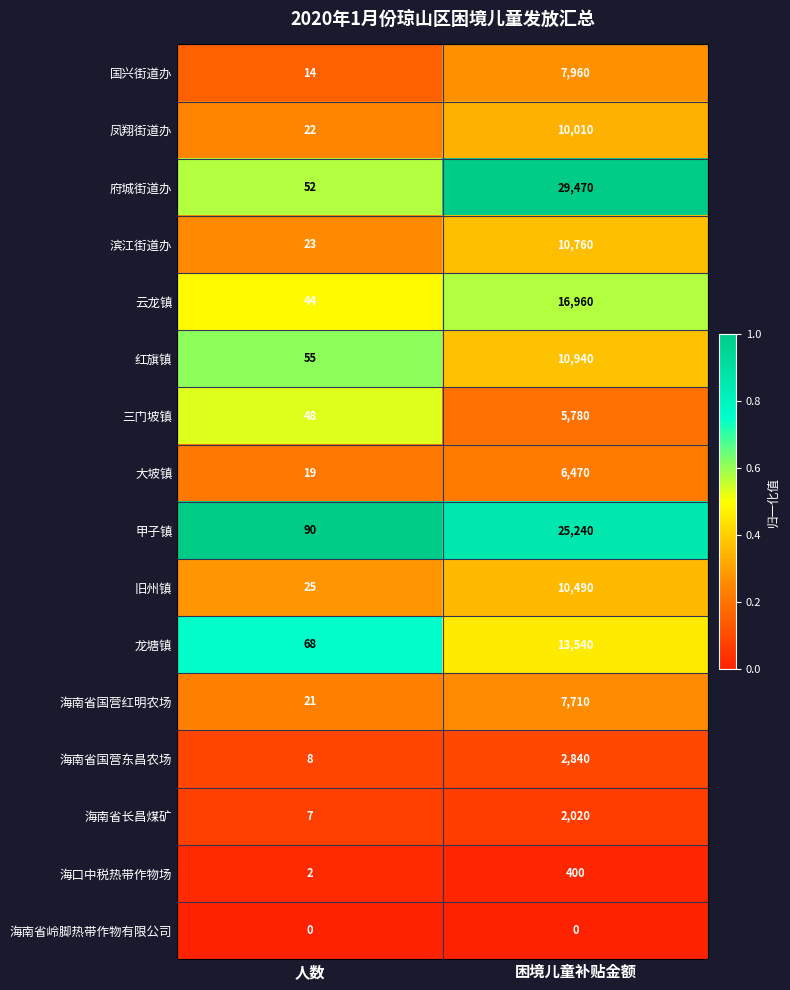

What is the sum of all 大坡镇 values?

6489